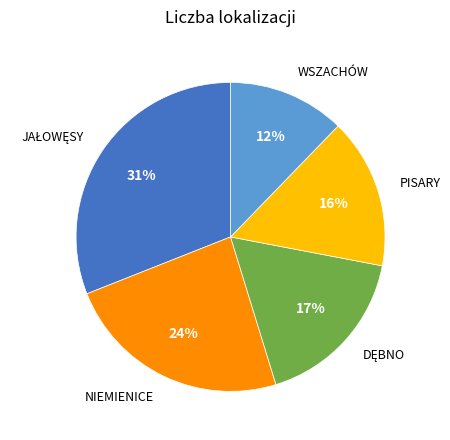

True or false: NIEMIENICE accounts for 13% of the total.

False